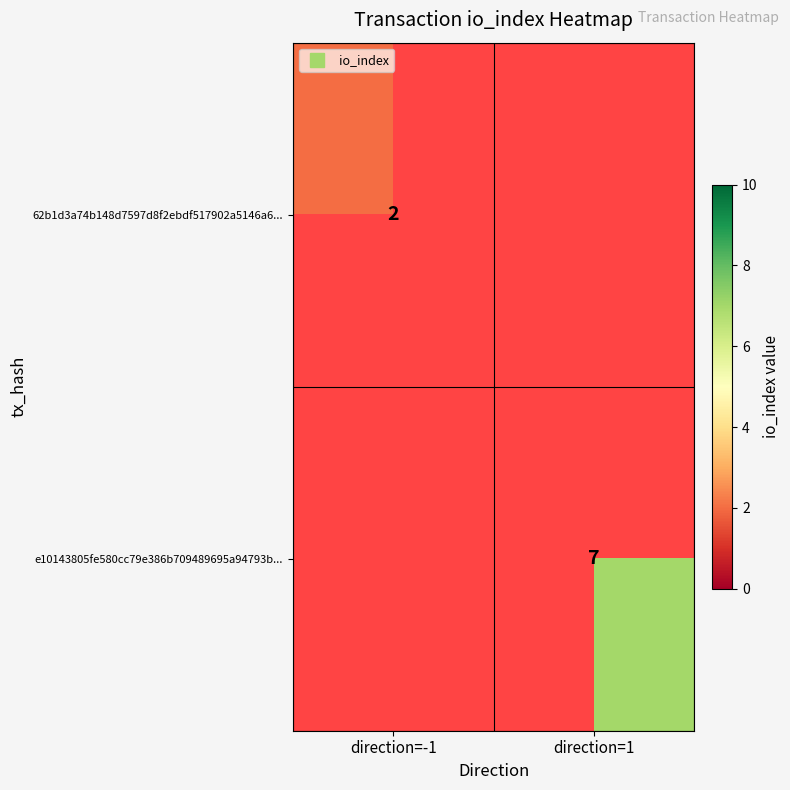

The value of e10143805fe580cc79e386b709489695a94793b... at direction=1 is 7.0. True or false?

True